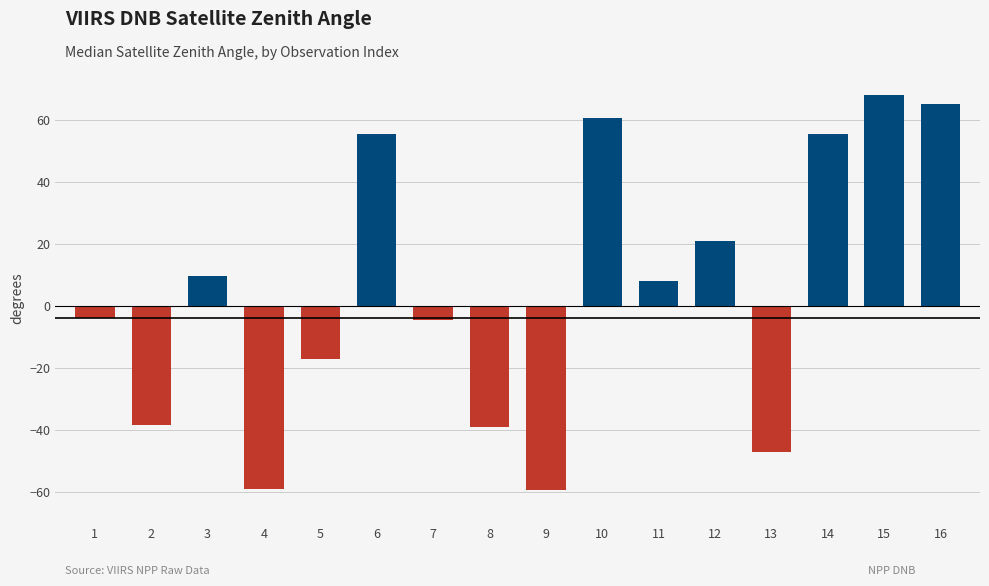

Does the chart contain any negative values?

Yes